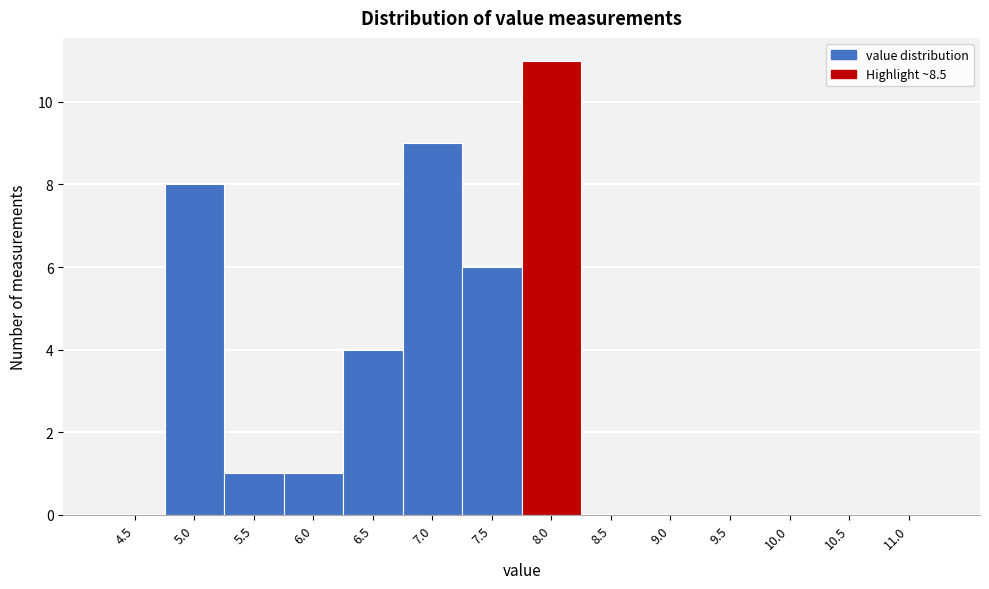

Reading left to right, what are all the values shown in this chart?

4.5=0	5.0=8	5.5=1	6.0=1	6.5=4	7.0=9	7.5=6	8.0=11	8.5=0	9.0=0	9.5=0	10.0=0	10.5=0	11.0=0